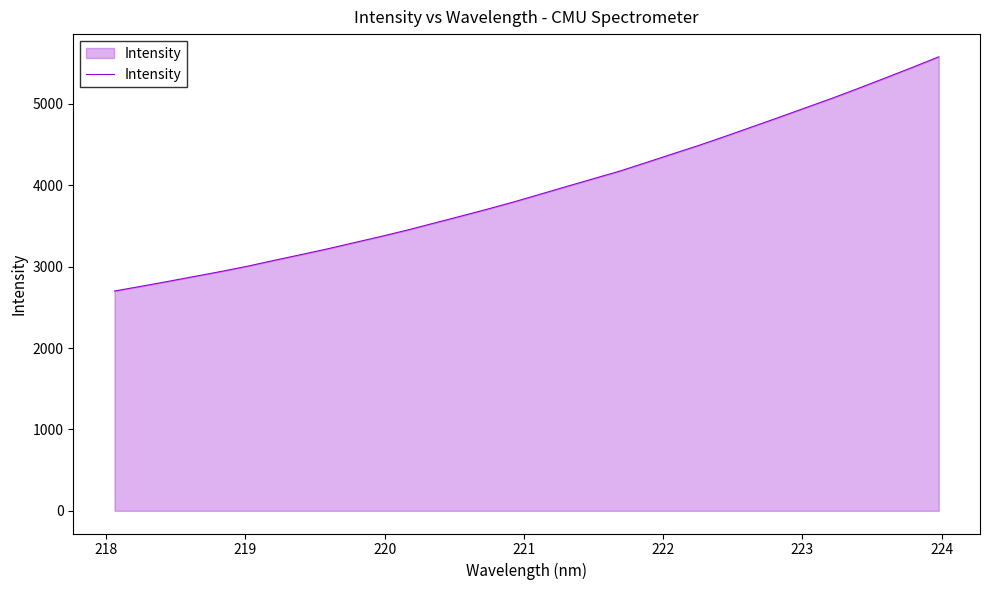

What is the greatest value displayed?

5577.9